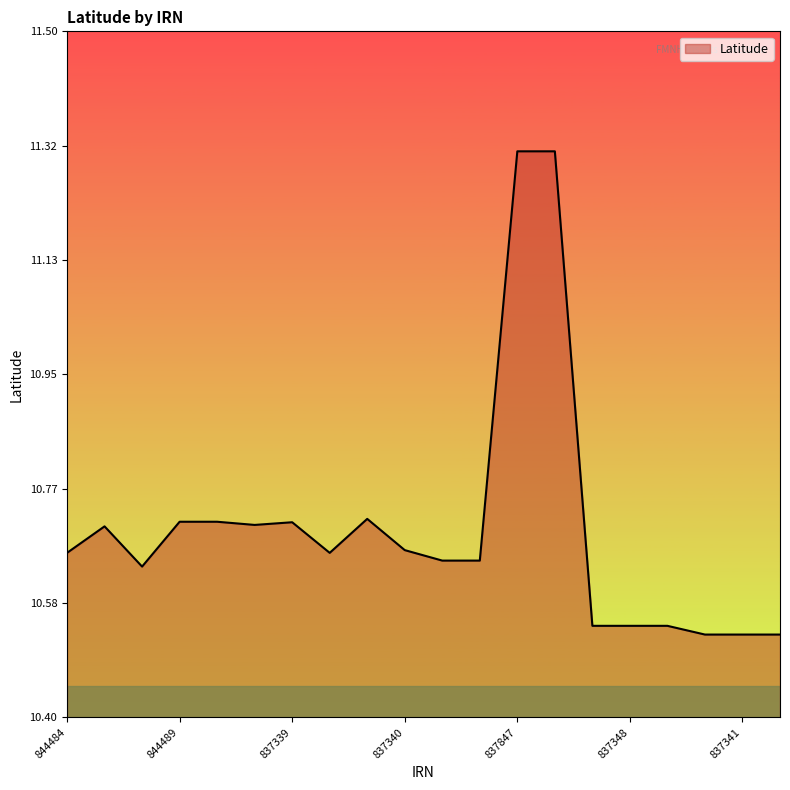

Does the chart have visible grid lines?

No